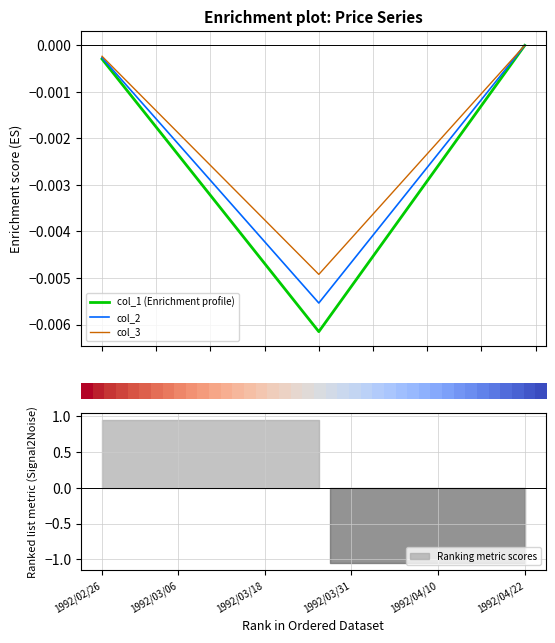

True or false: col_3 and col_1 (Enrichment profile) intersect in this chart.

False